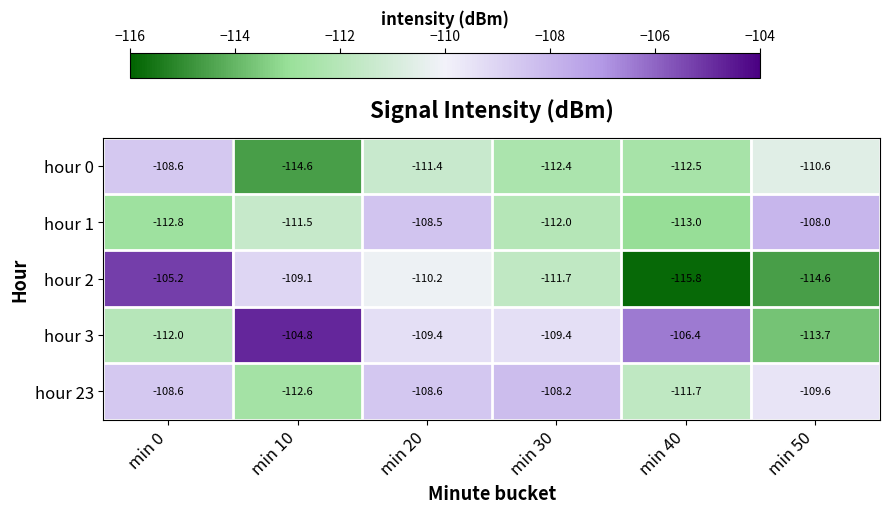

At how many categories does at least one series exceed -111?

6